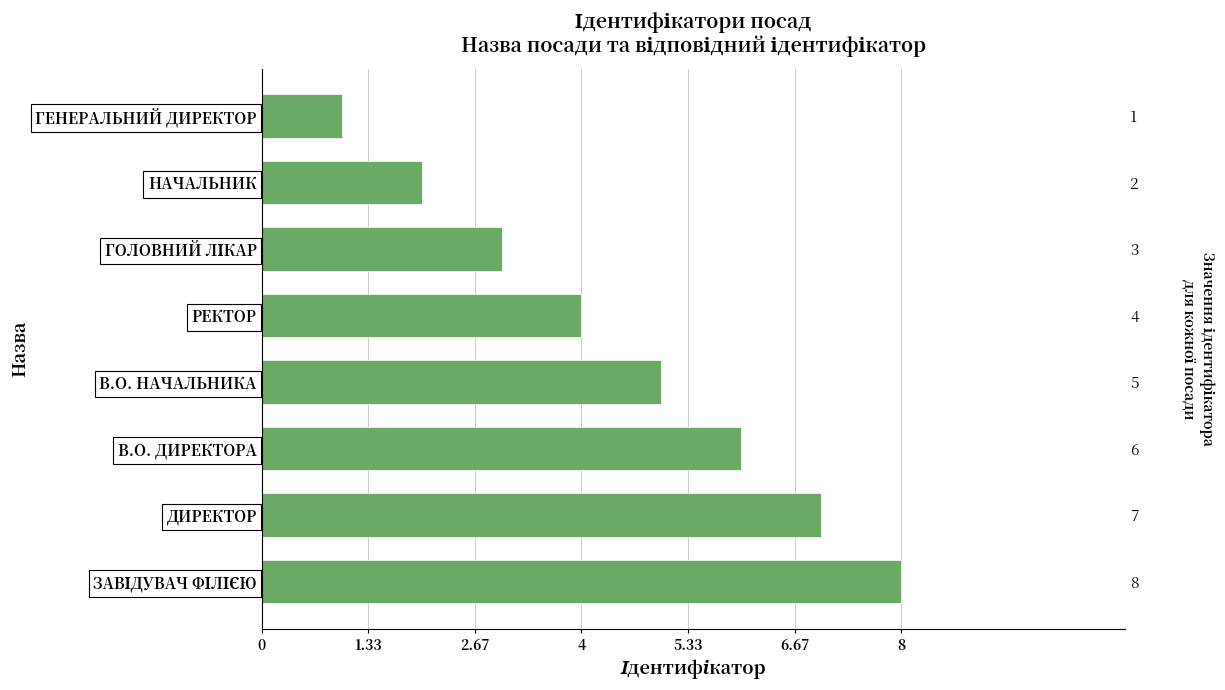

What is the difference between the values at ГОЛОВНИЙ ЛІКАР and ГЕНЕРАЛЬНИЙ ДИРЕКТОР?

2